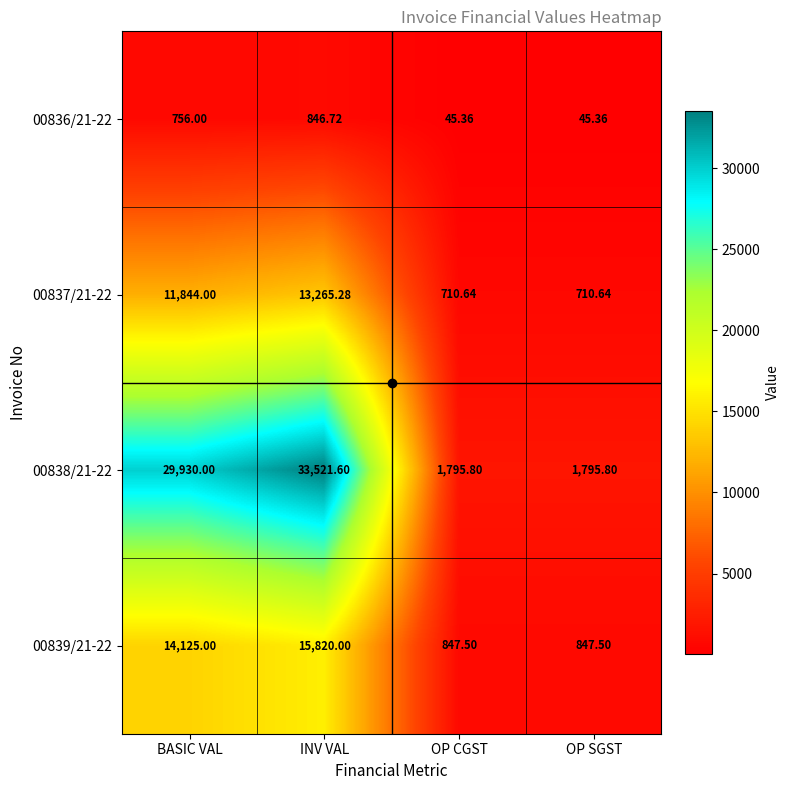

Where is 00838/21-22 nearest to the value 17658?

BASIC VAL